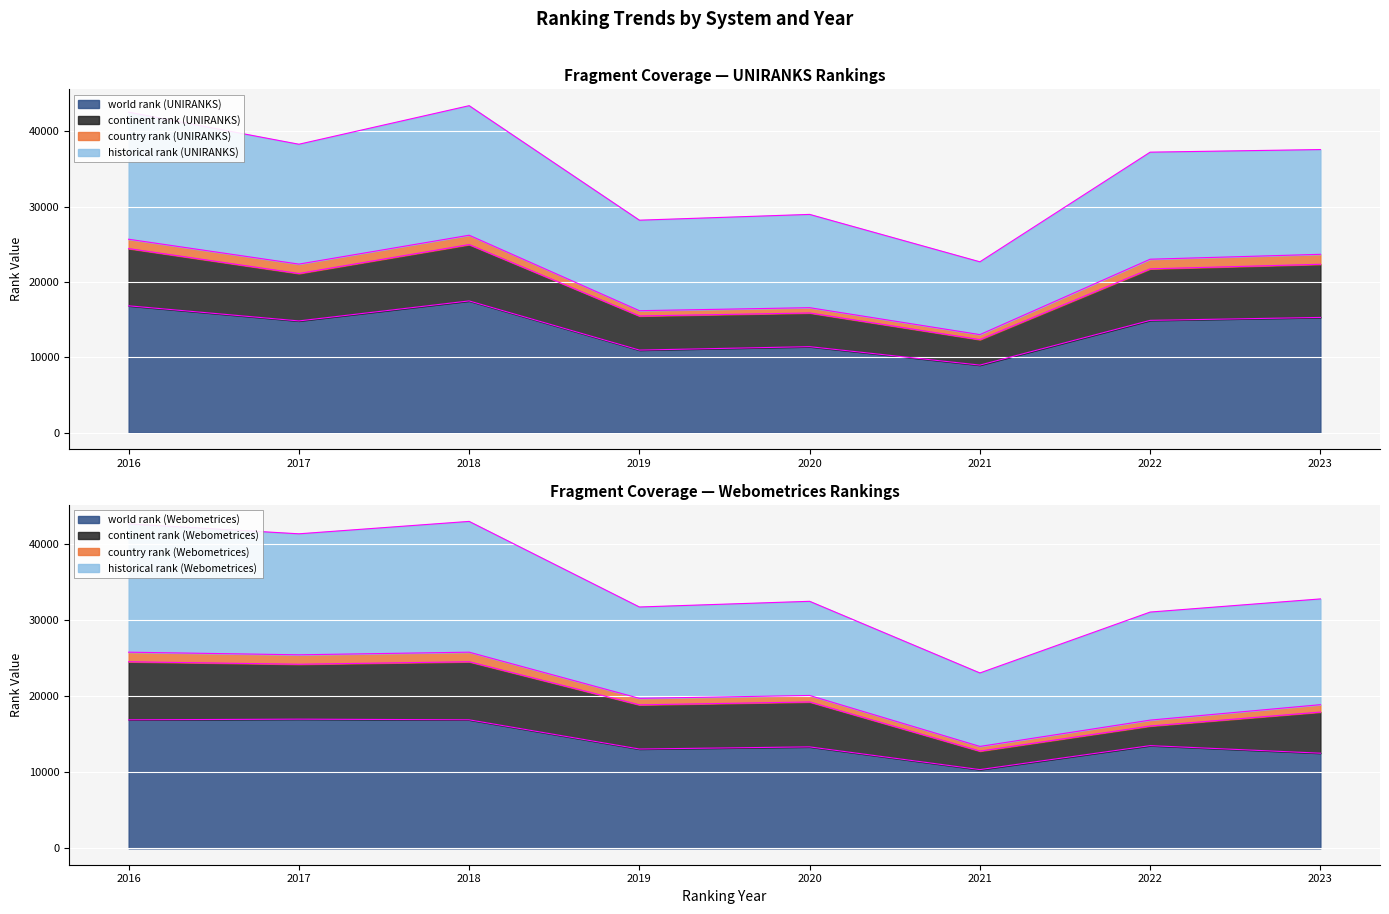

How many interior local valleys does the world rank (UNIRANKS) series have?

3